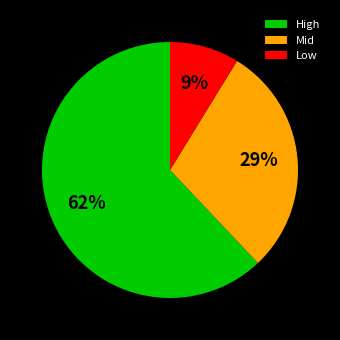

Combined, do Mid and High account for over 50%?

Yes